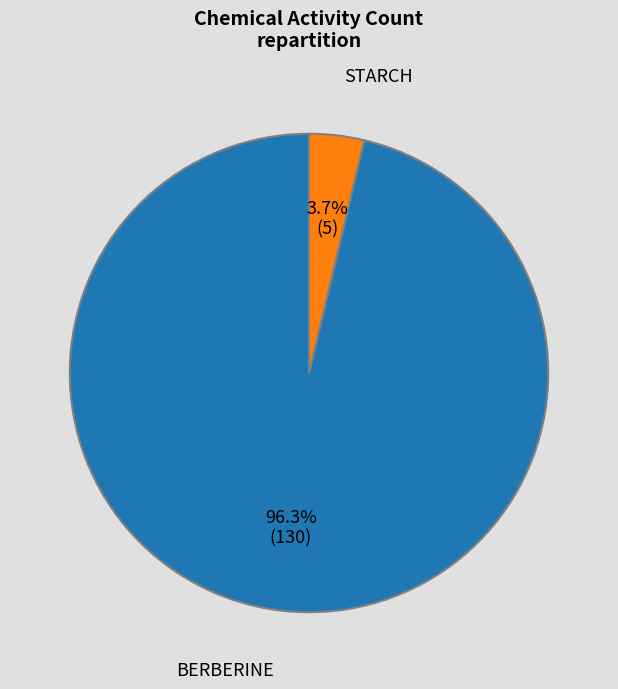

Is the sum of BERBERINE and STARCH greater than half?

Yes